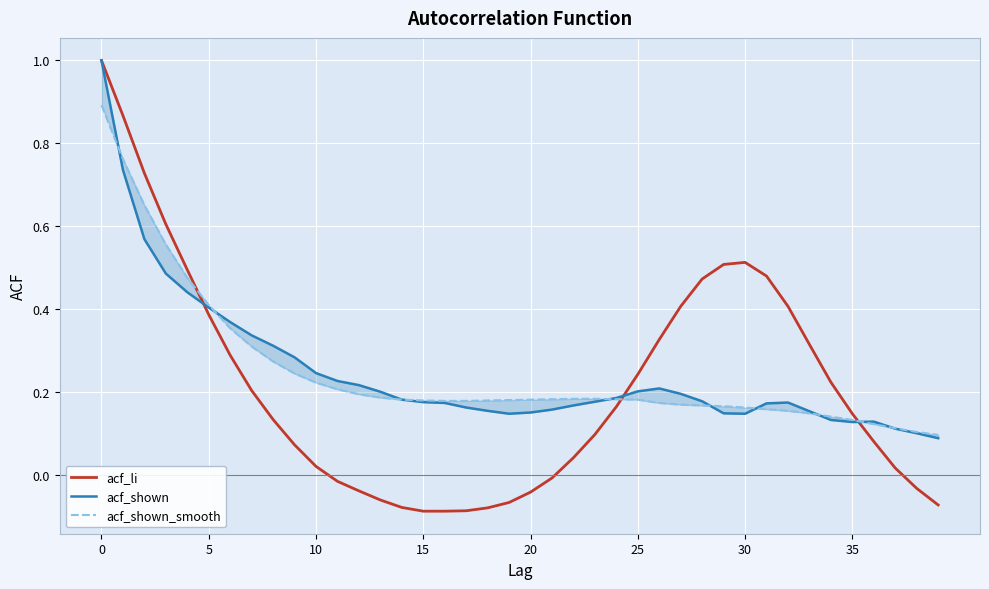

True or false: acf_shown has a value of 0.2 at 33.

True